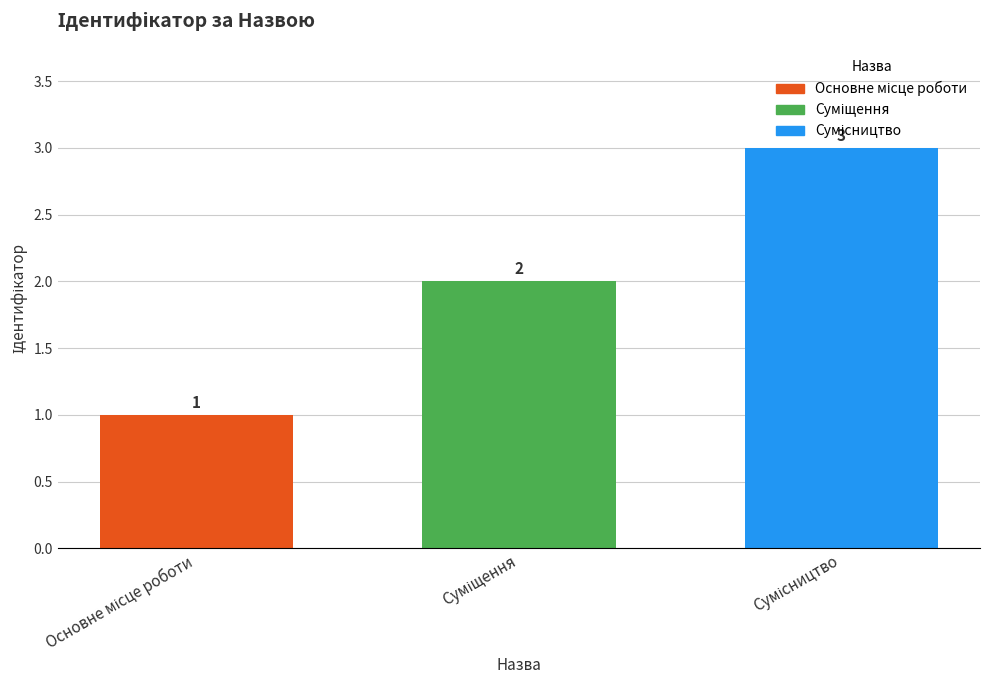

What is the sum of all values?

6